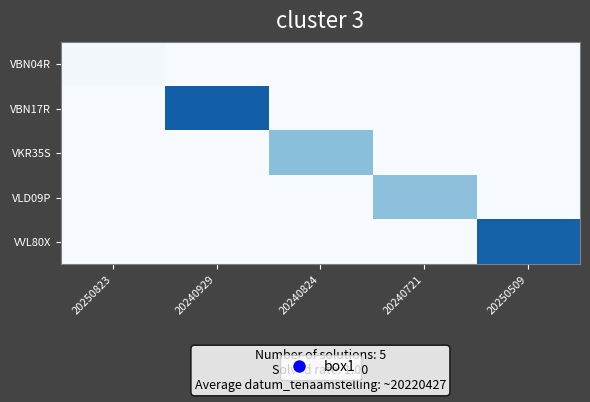

How many data points does each series have?

5